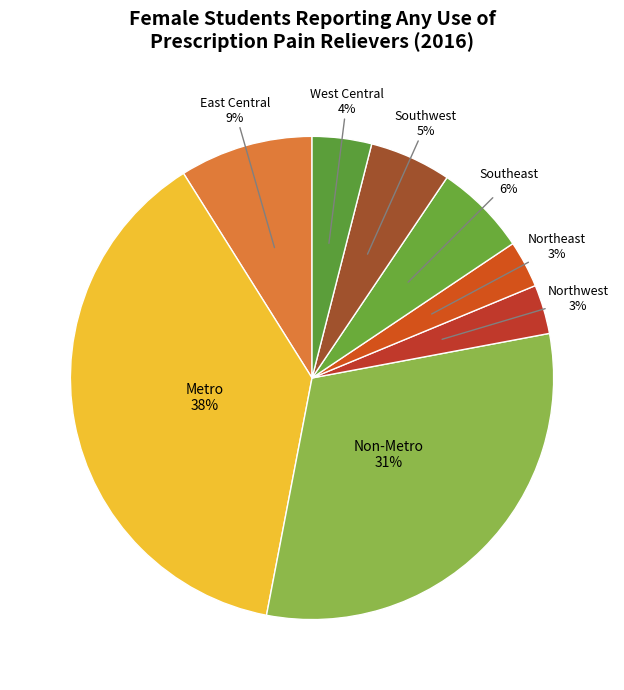

Do Southwest and East Central together represent more than half of the pie?

No